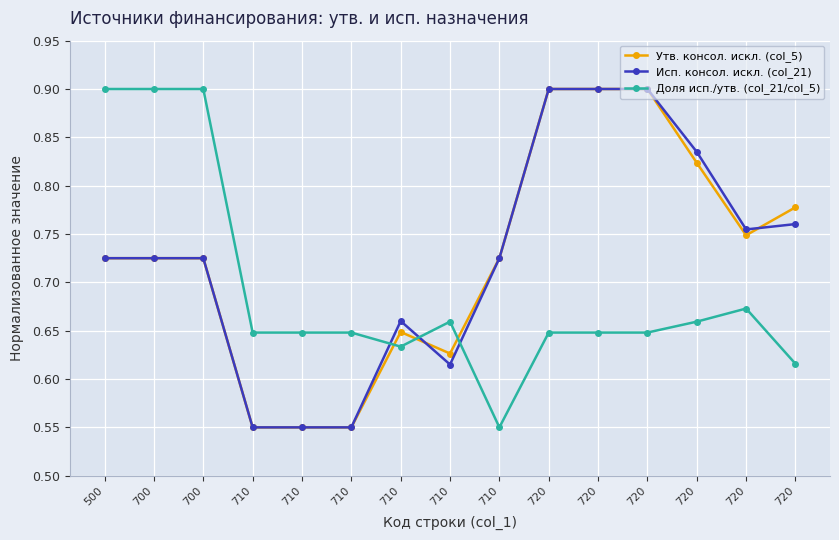

What are all the series names shown in the legend?

Утв. консол. искл. (col_5), Исп. консол. искл. (col_21), Доля исп./утв. (col_21/col_5)